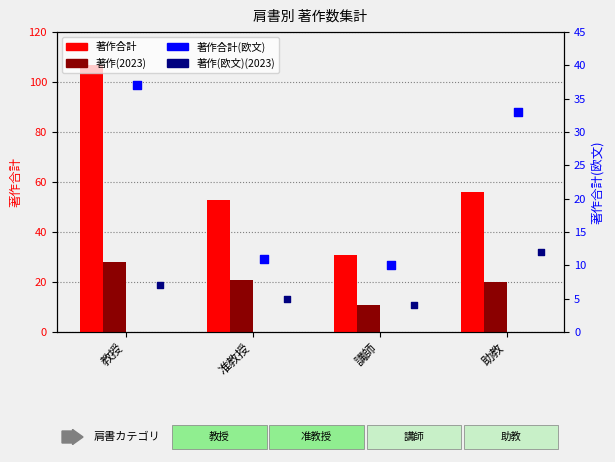

At how many categories does at least one series exceed 67?

1